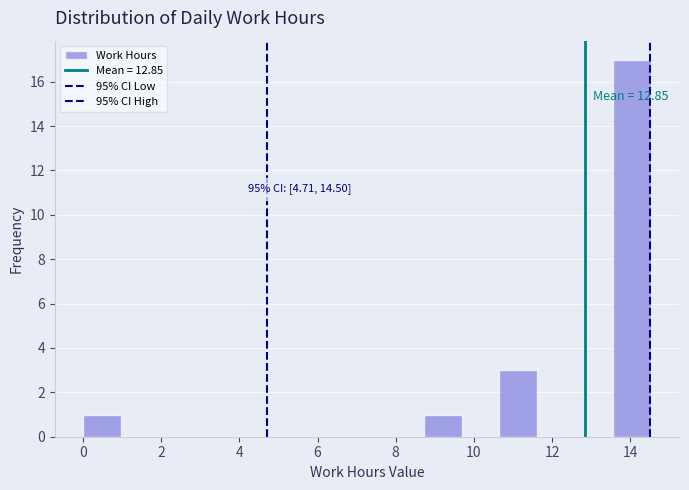

Which range on the x-axis has the tallest bar?

13.6 to 14.6